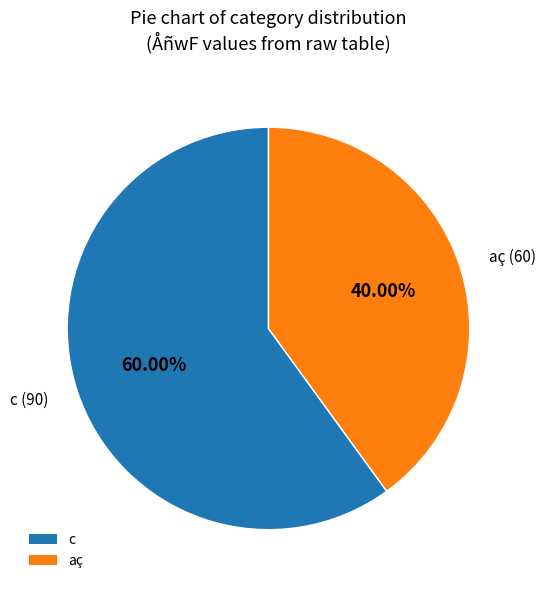

Does any single category account for the majority?

Yes